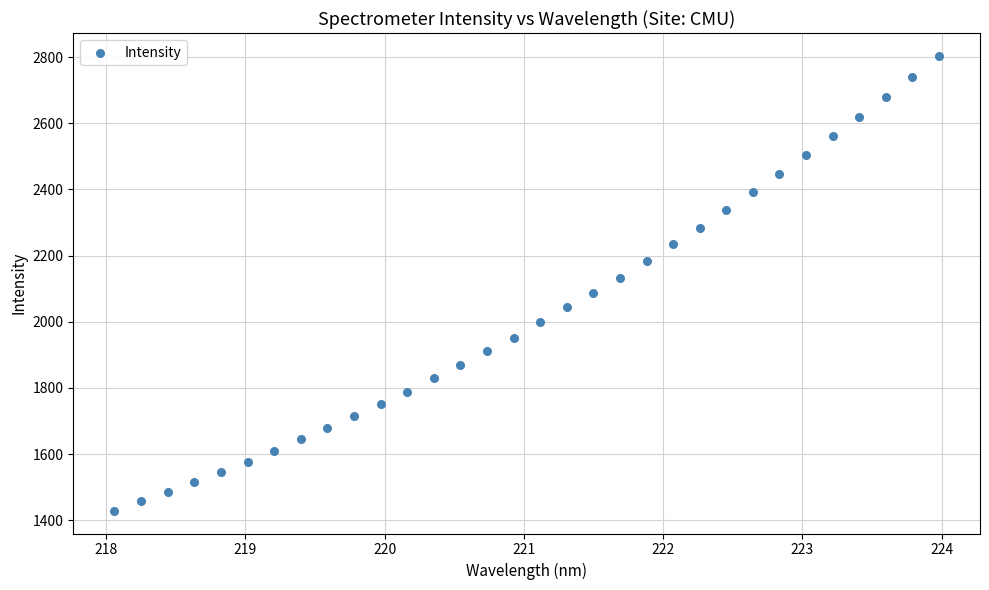

What is the range of X values (max minus min)?

5.9